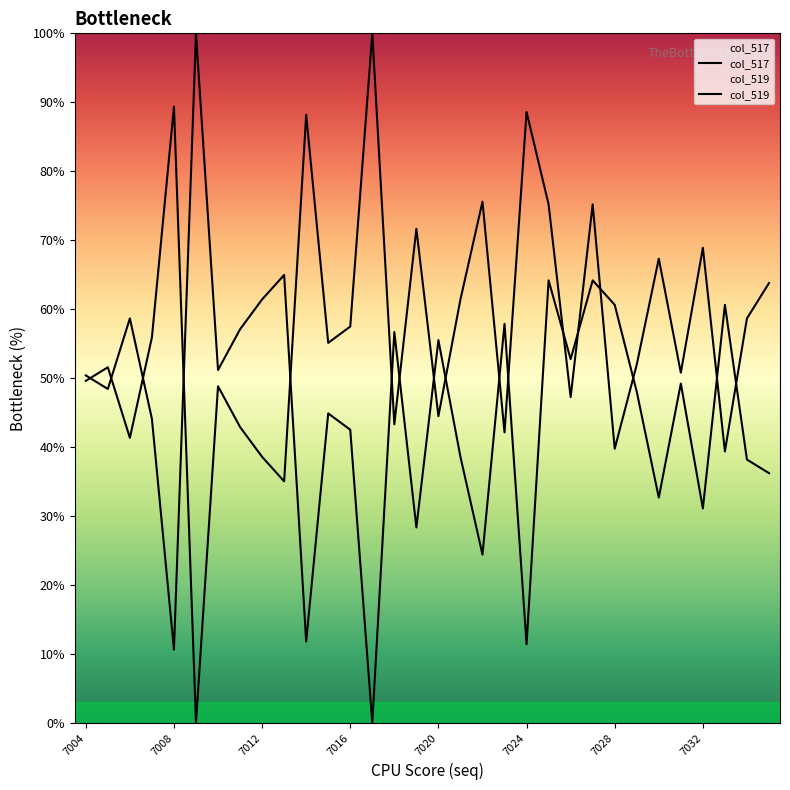

How many times do col_519 and col_517 cross each other?

17